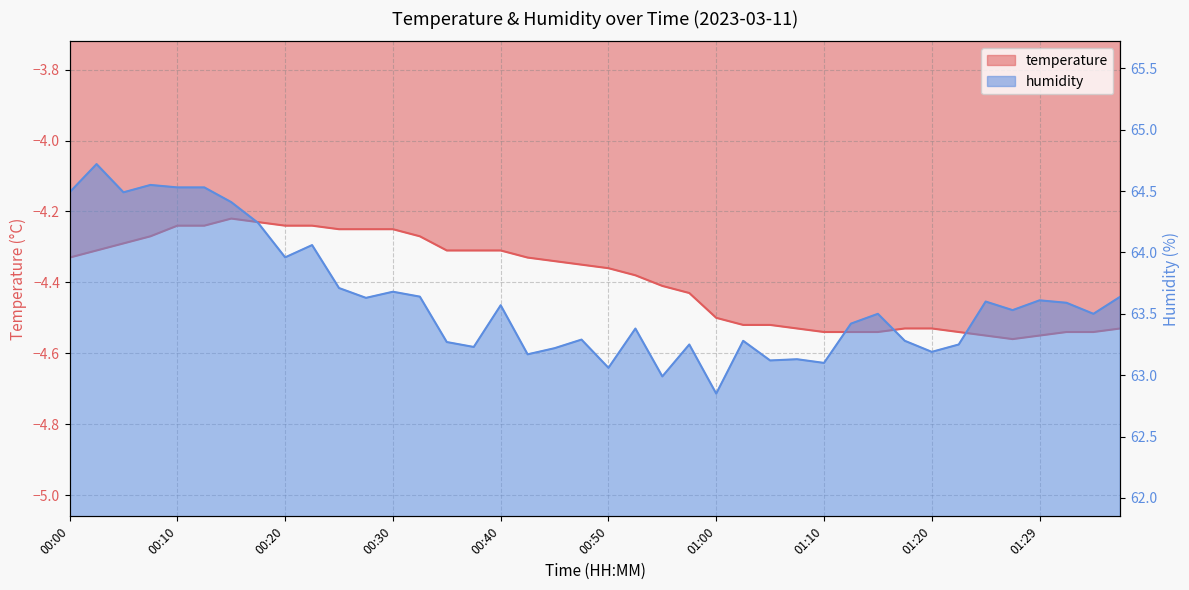

Rank the series by their maximum value, from lowest to highest.

temperature, humidity